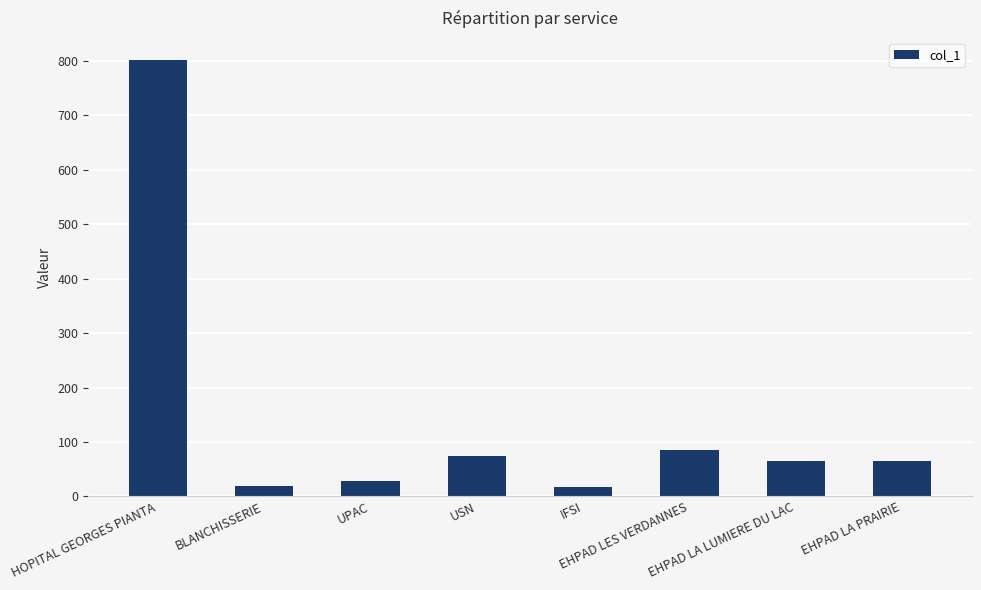

What value does the data have at HOPITAL GEORGES PIANTA, to the nearest 50?

800